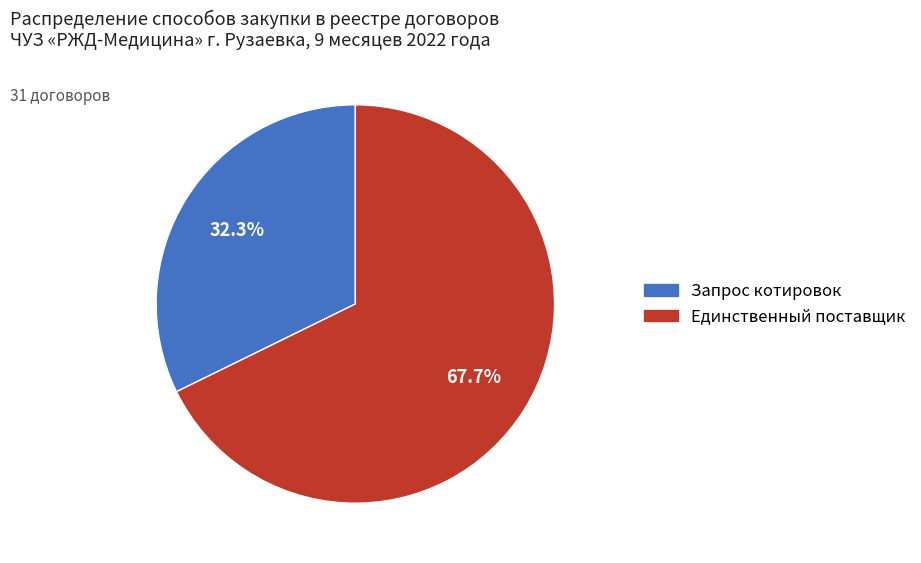

Is there a majority slice in this chart?

Yes